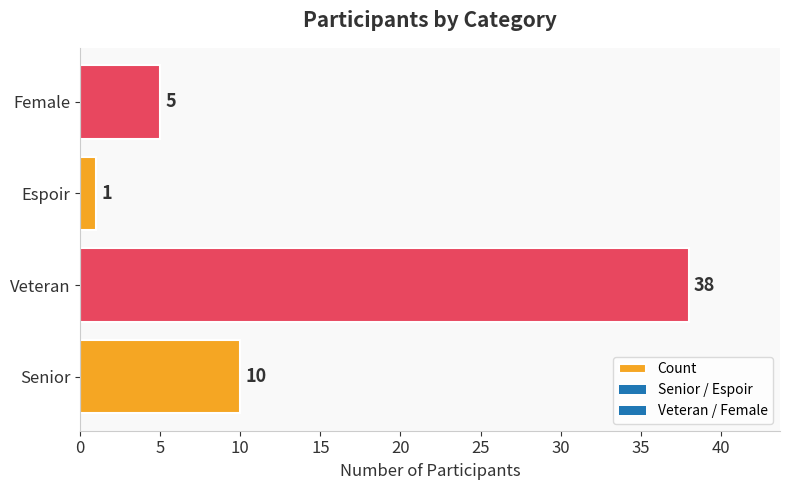

List the labels in order of value, smallest first.

Espoir, Female, Senior, Veteran